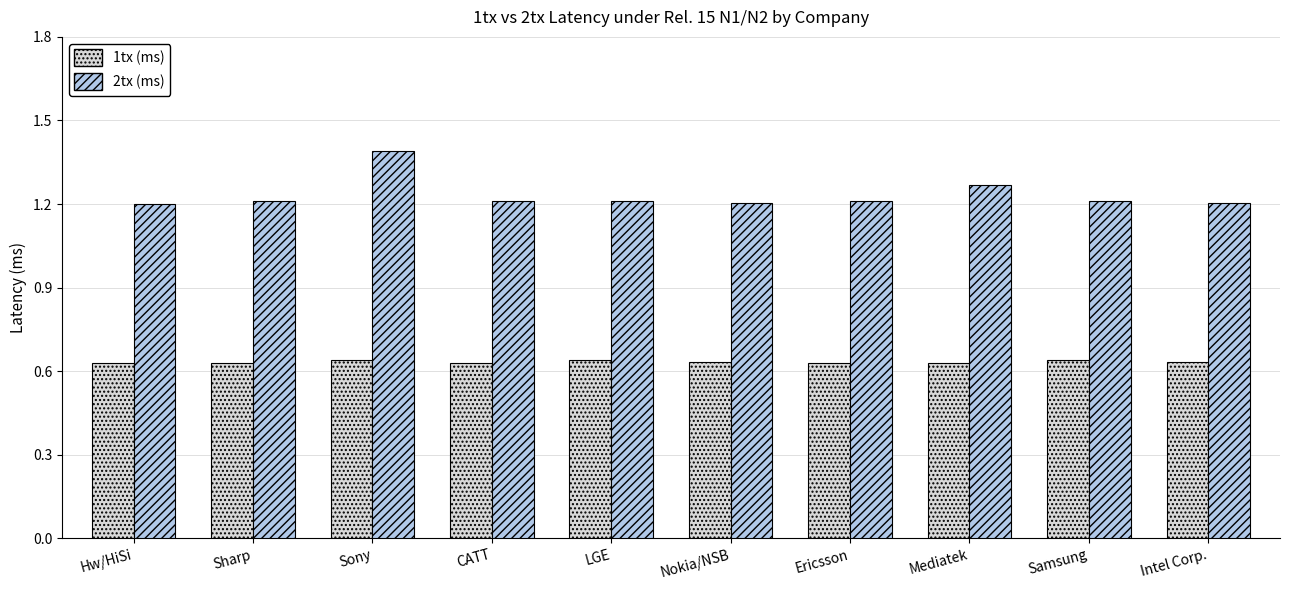

Which series has the largest total across all categories?

2tx (ms)